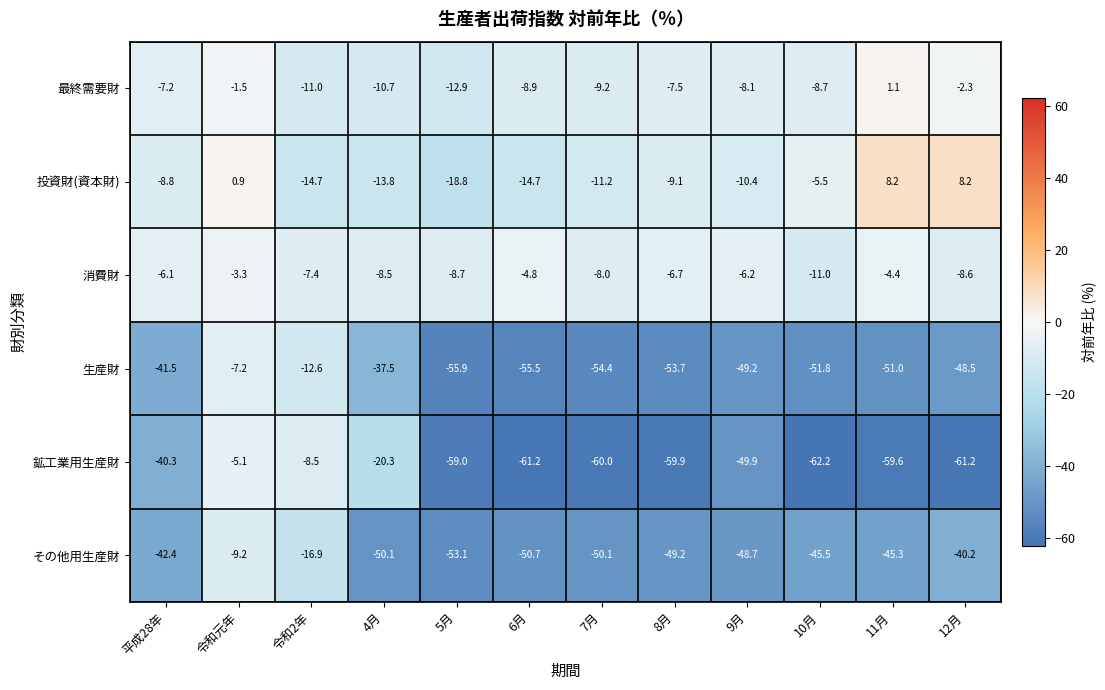

Which series has the largest total across all categories?

消費財